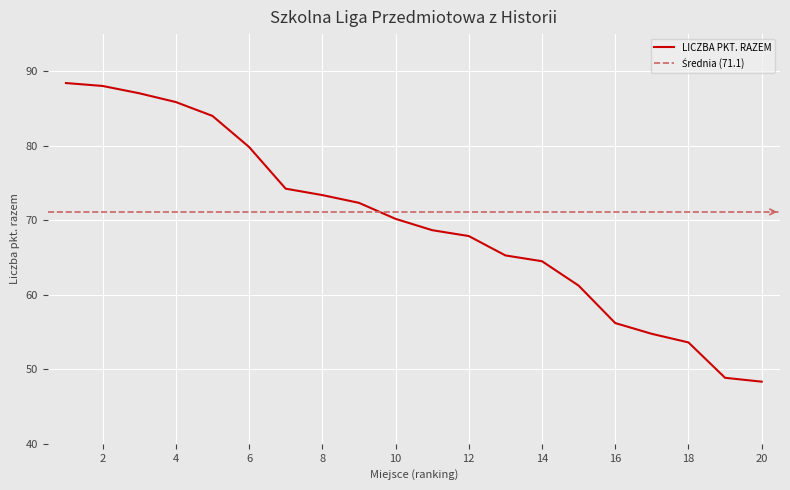

Where does the data first go above 70?

1